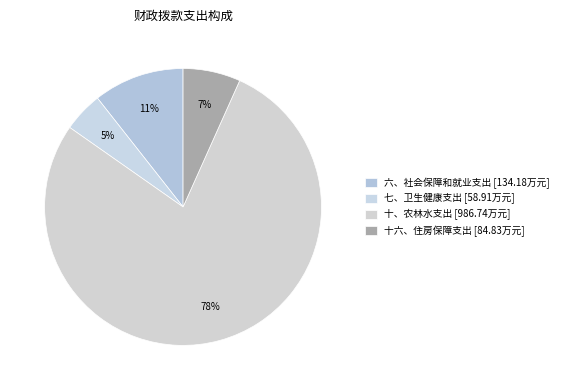

Rank the categories by value from lowest to highest.

七、卫生健康支出, 十六、住房保障支出, 六、社会保障和就业支出, 十、农林水支出